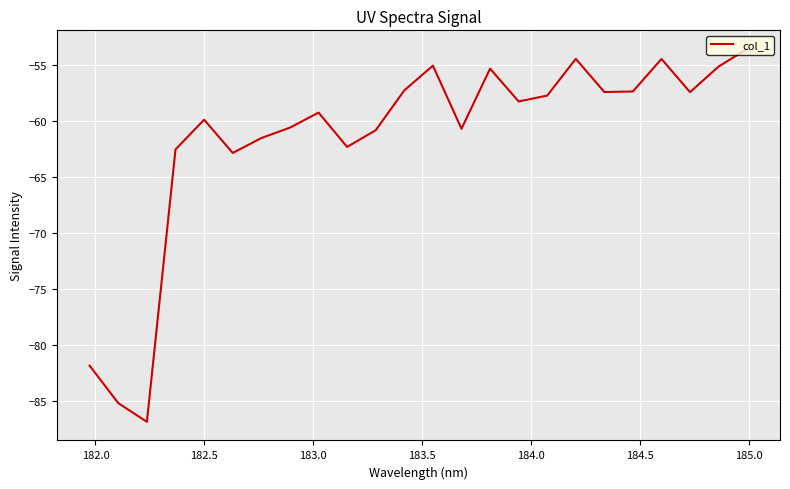

What is the maximum value shown in the chart?

-53.5